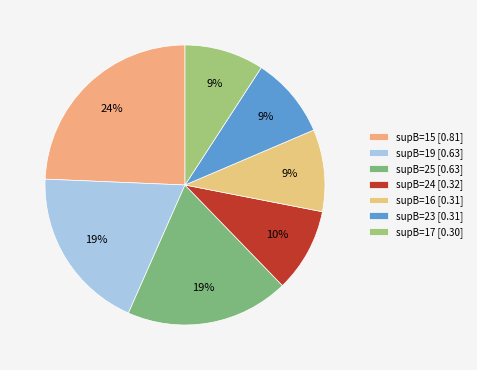

How many segments does this pie chart have?

7